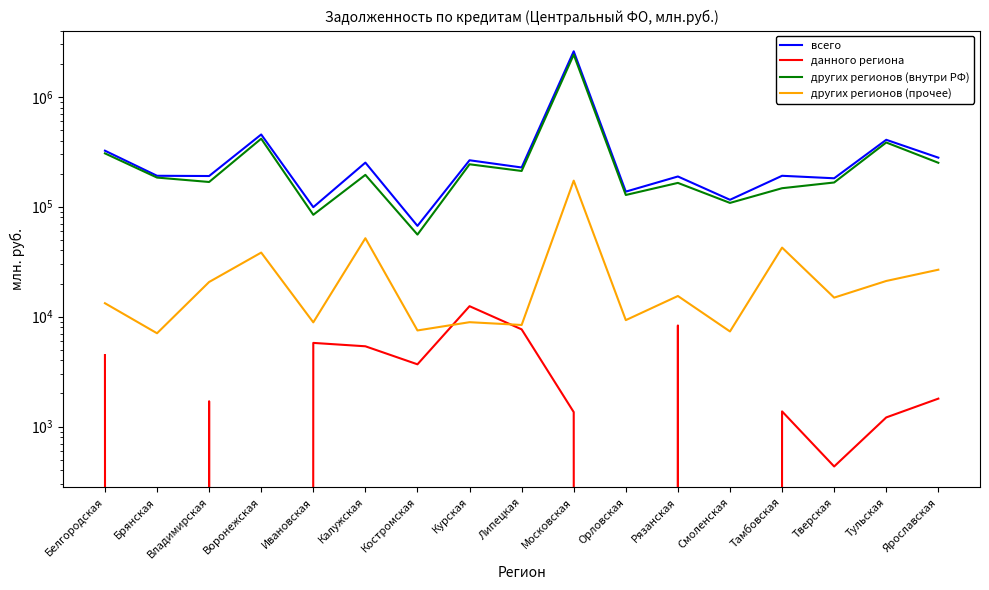

What is the label of the 9th point from the right?

Липецкая